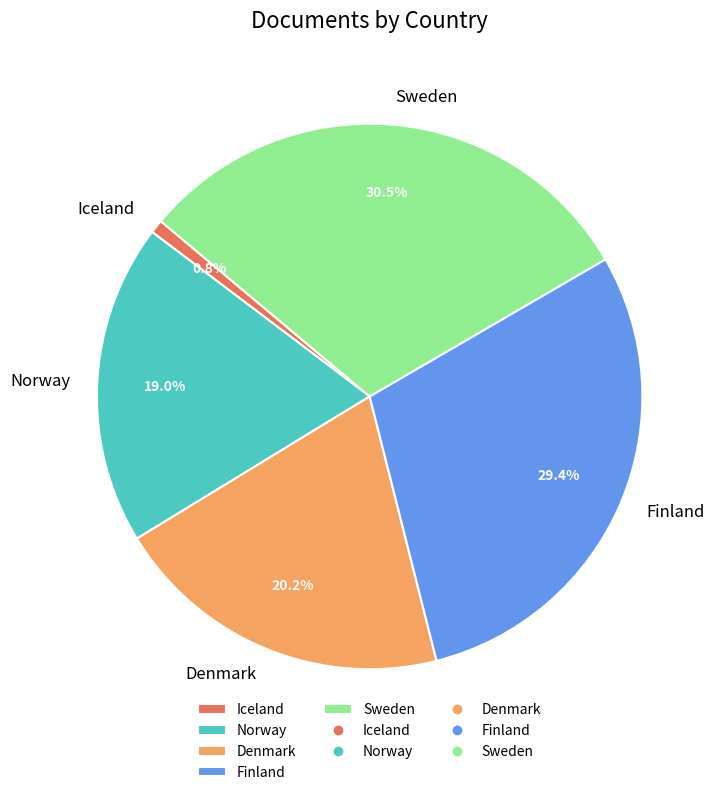

Approximately how many times larger is the value at Norway compared to Sweden?

0.6